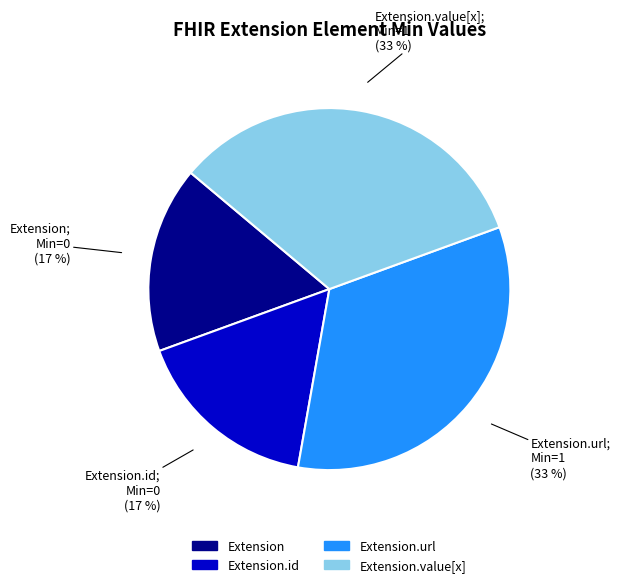

To the nearest percent, what is the average slice percentage?

25%